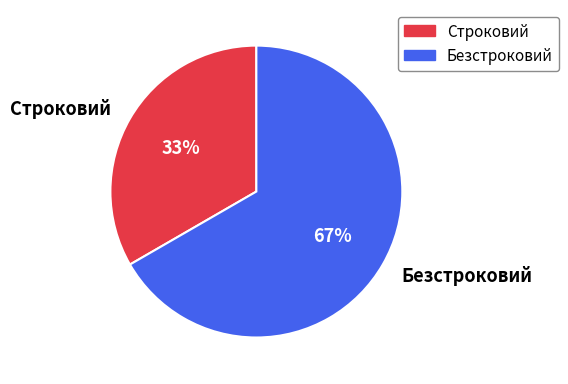

Is Безстроковий the majority of the pie?

Yes